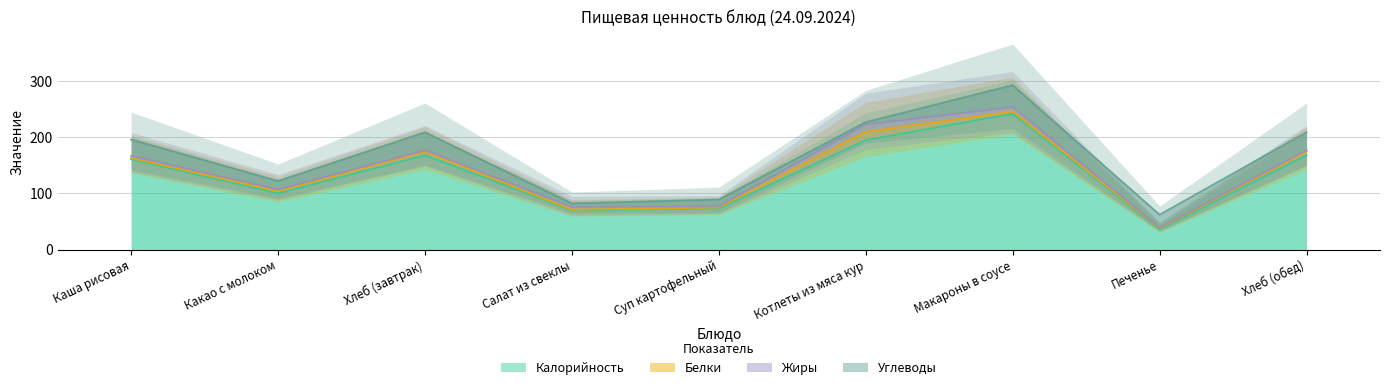

Between Салат из свеклы and Печенье, which series saw the biggest shift?

Калорийность